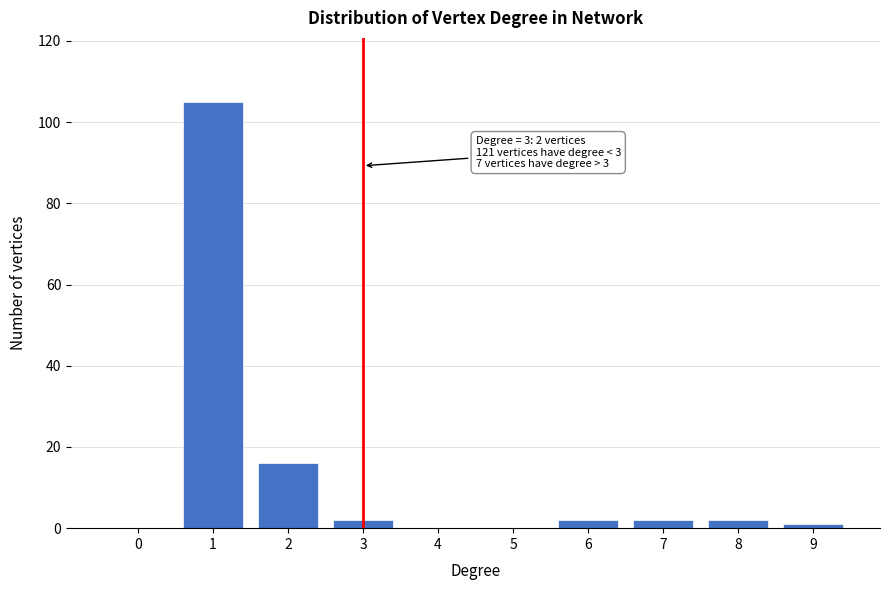

Reading right to left, transcribe all the data shown in this chart.

9=1	8=2	7=2	6=2	5=0	4=0	3=2	2=16	1=105	0=0